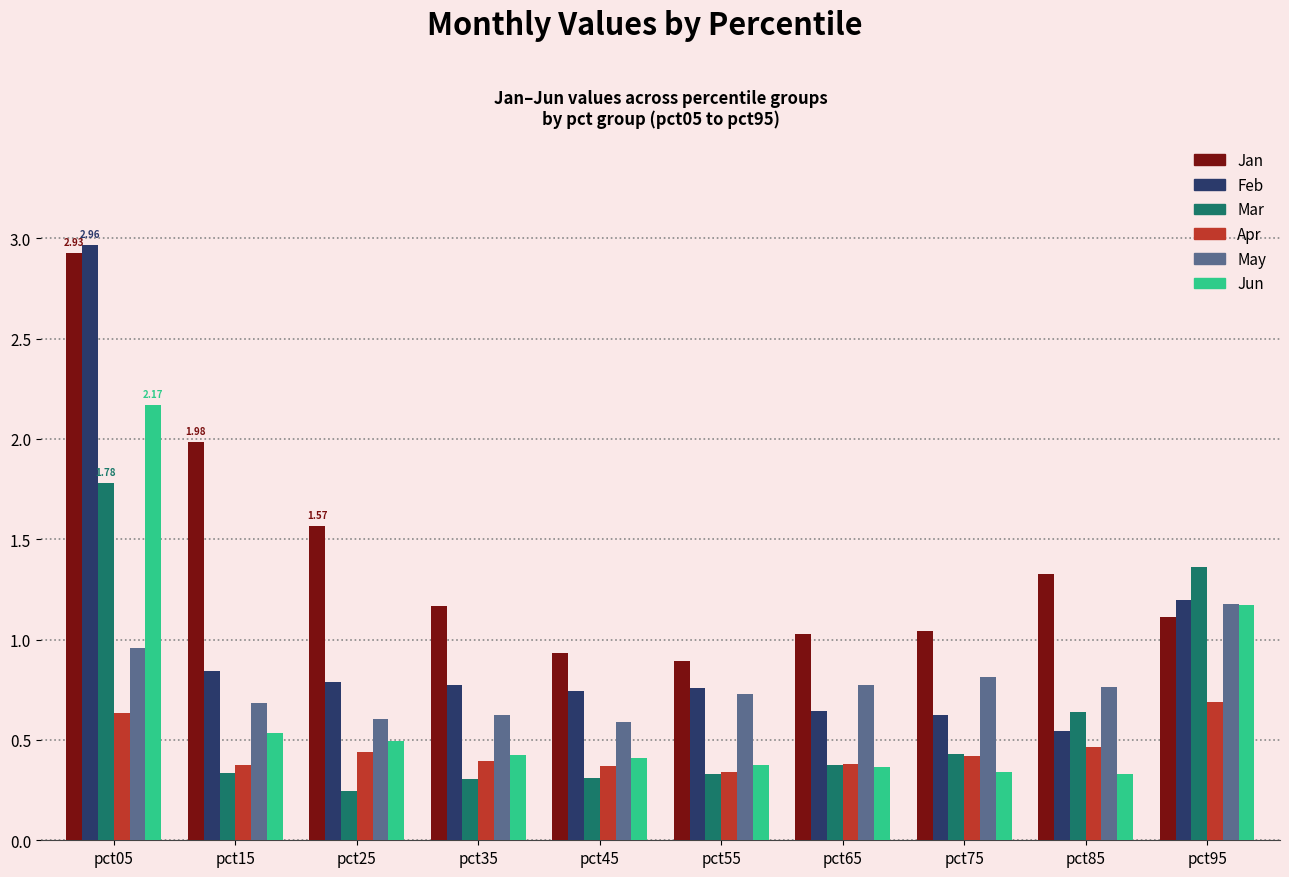

What is the difference between the maximum and second lowest values in the Jan series?

2.0